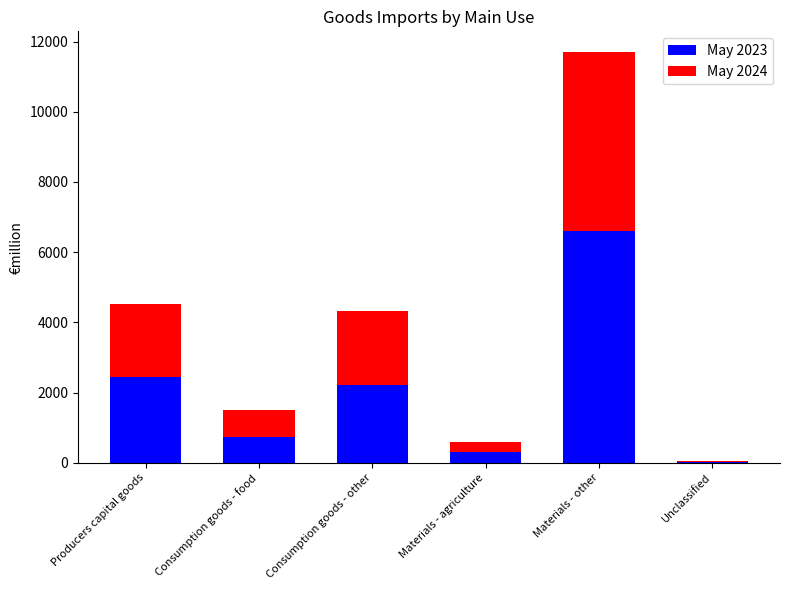

Is it true that May 2023 equals 6591.3 at Materials - other?

True